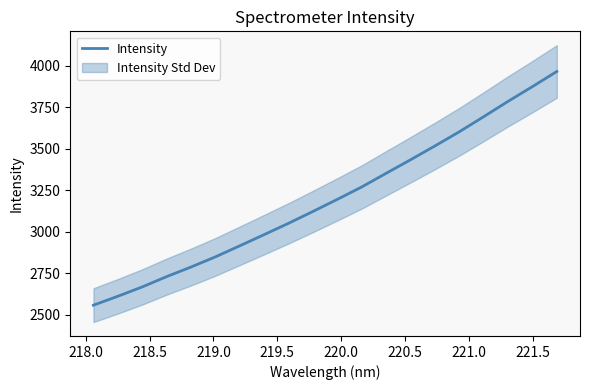

What is the minimum value shown in the chart?

2556.3